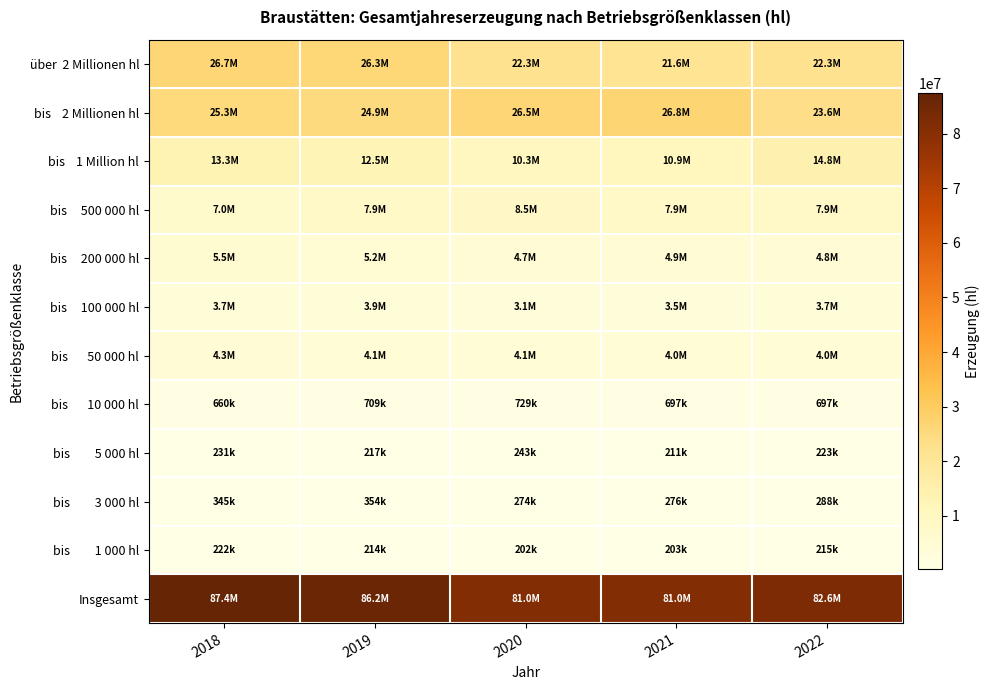

What is the difference between the highest and lowest values at 2019?

86012305.7